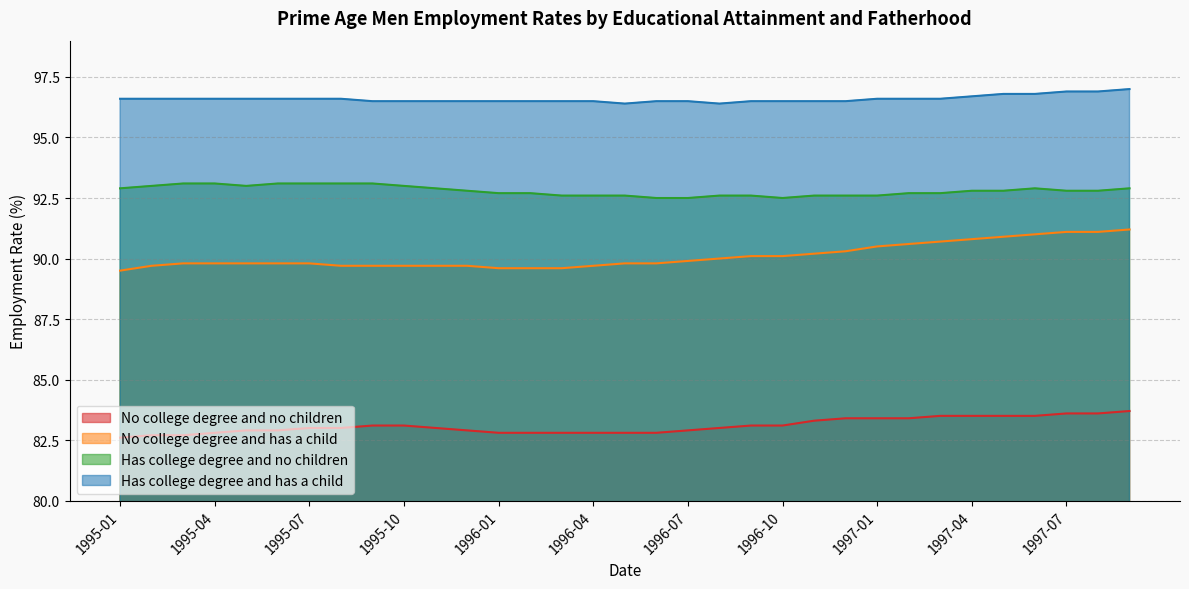

List the labels in order of Has college degree and has a child value, smallest first.

1996-05, 1996-08, 1995-09, 1995-10, 1995-11, 1995-12, 1996-01, 1996-02, 1996-03, 1996-04, 1996-06, 1996-07, 1996-09, 1996-10, 1996-11, 1996-12, 1995-01, 1995-02, 1995-03, 1995-04, 1995-05, 1995-06, 1995-07, 1995-08, 1997-01, 1997-02, 1997-03, 1997-04, 1997-05, 1997-06, 1997-07, 1997-08, 1997-09